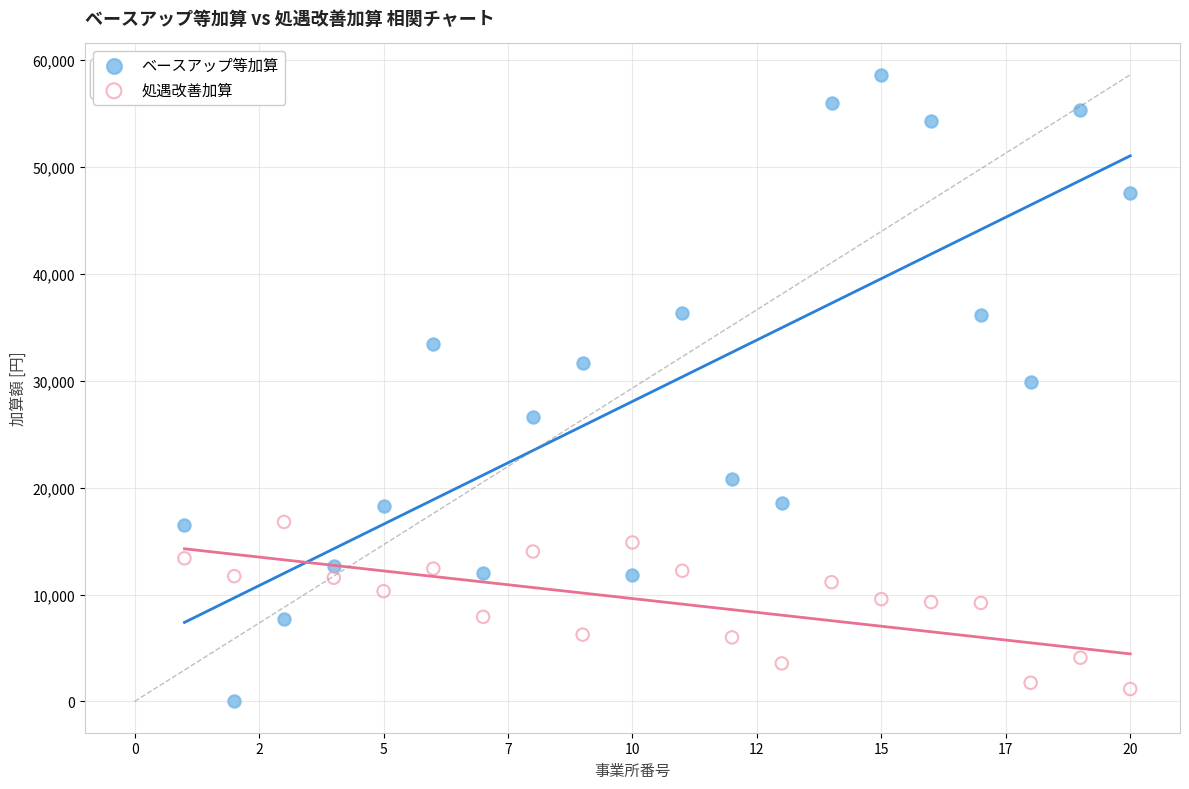

Which series has the largest Y range (max minus min)?

ベースアップ等加算